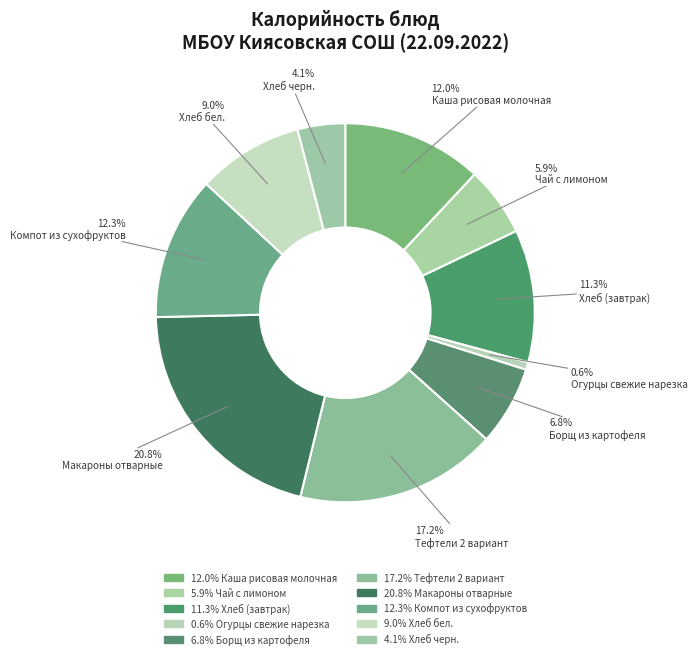

Count the number of slices in the pie.

10